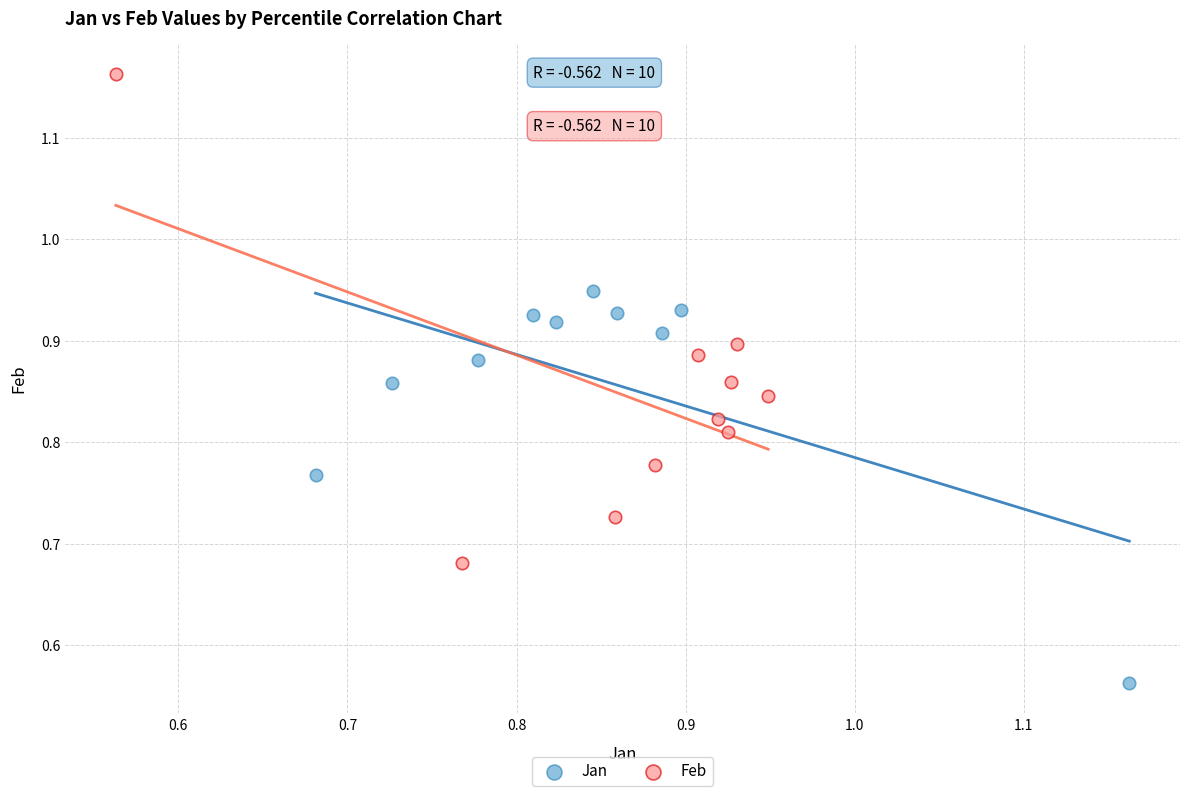

Which series contains the lowest Y value?

Jan